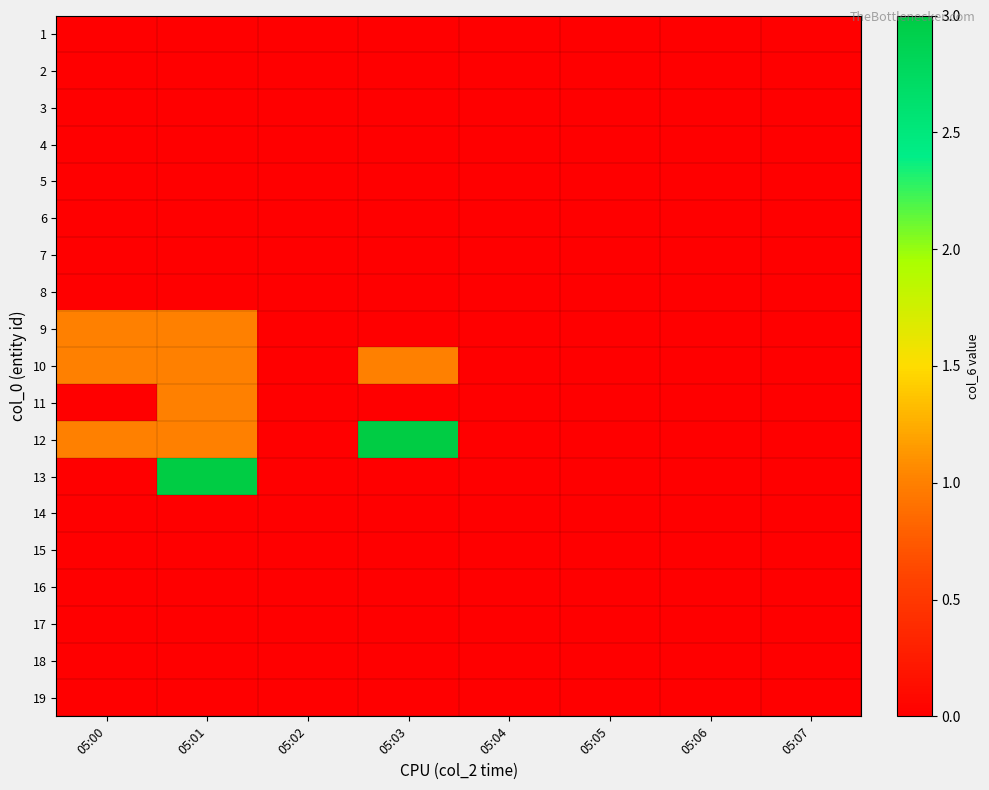

At how many categories does at least one series exceed 1?

2